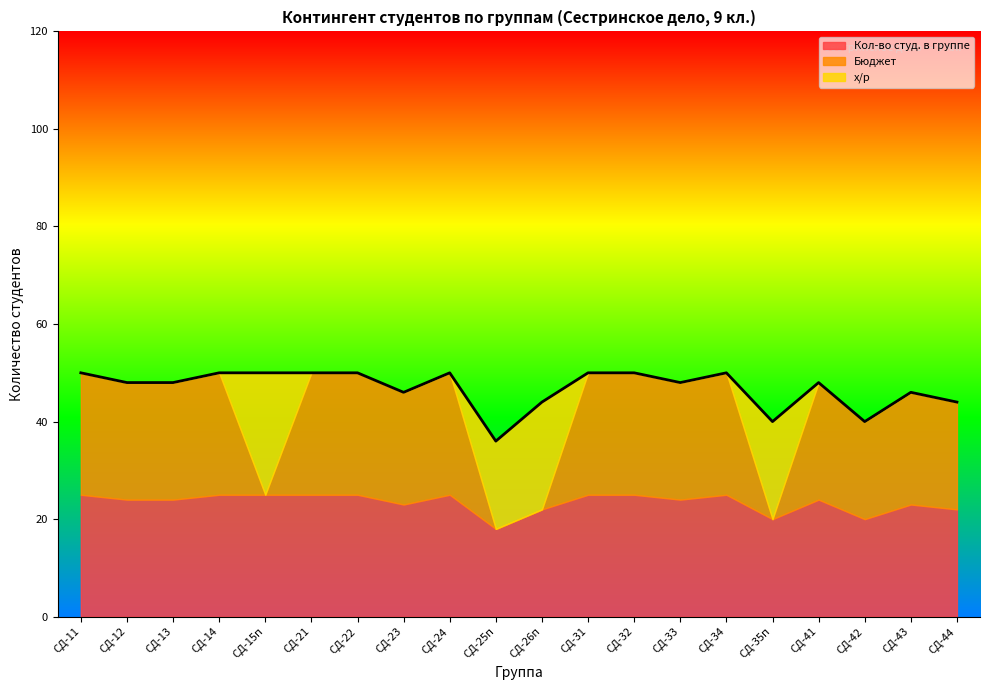

What position from the right is СД-26п?

10